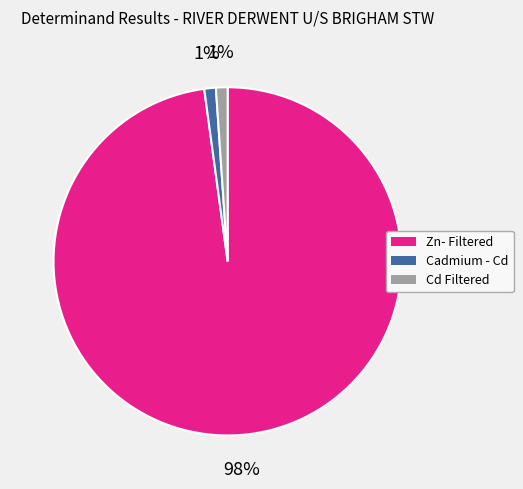

Count the number of slices in the pie.

3